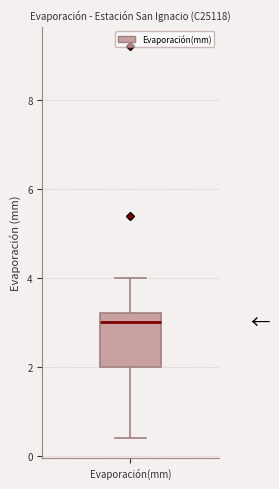

Transcribe this box plot: give where the median line is, the range the box spans, and where the two whiskers end, as read against the y-axis. The values are not printed on the chart, so give them approximately, as read against the axis.

median 3.0, box 2.0 to 3.2, whiskers 0.4 to 4.0